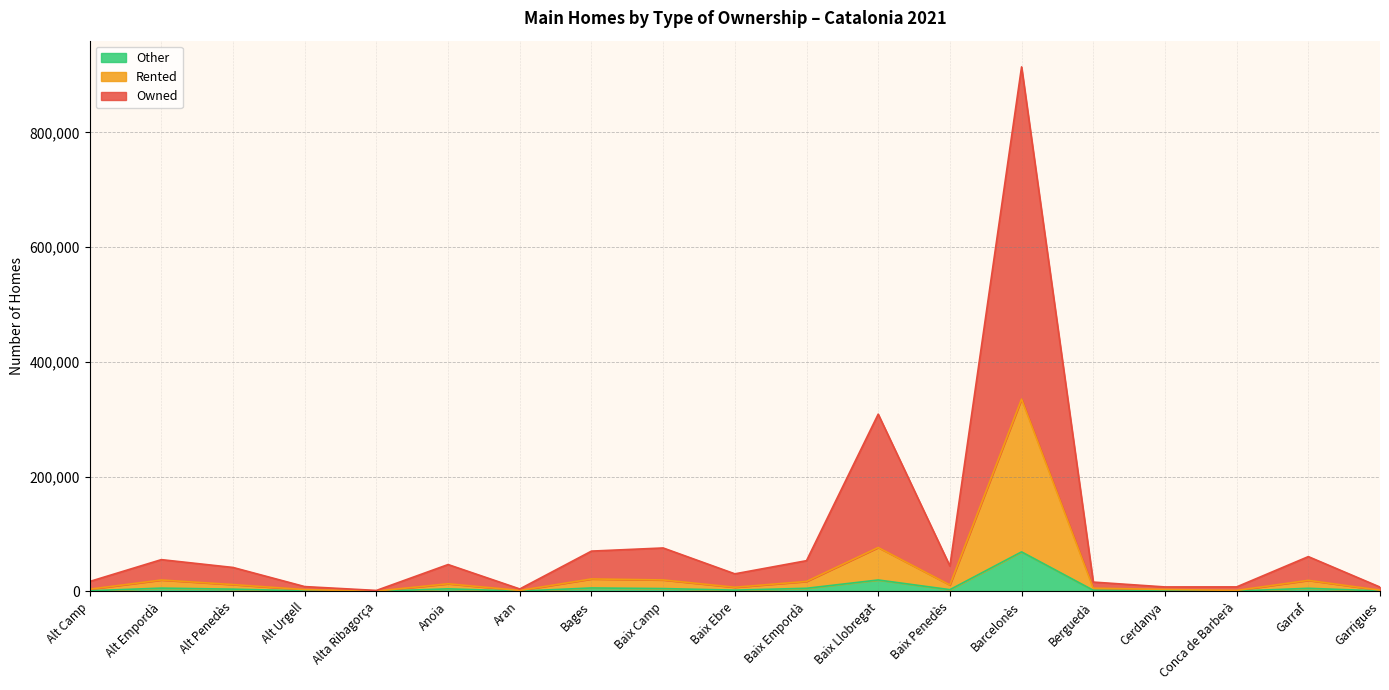

Where does the Other series first go above 3093?

Alt Empordà